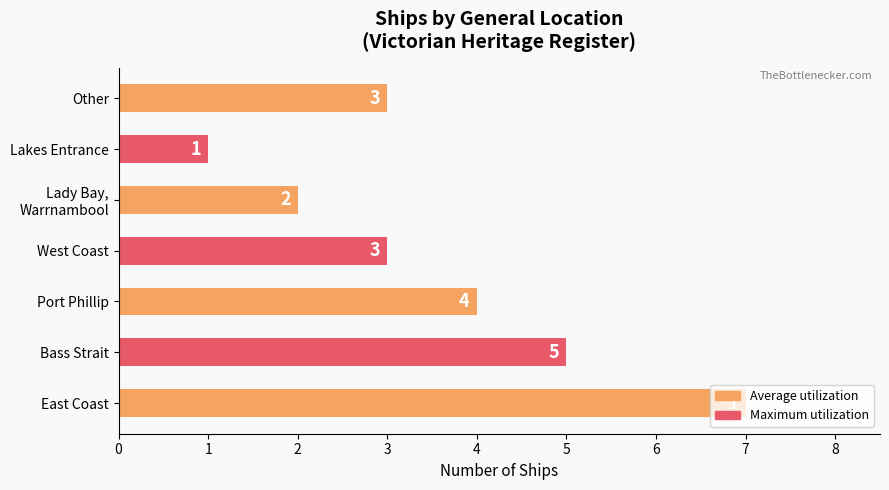

How many distinct data groups are displayed?

1